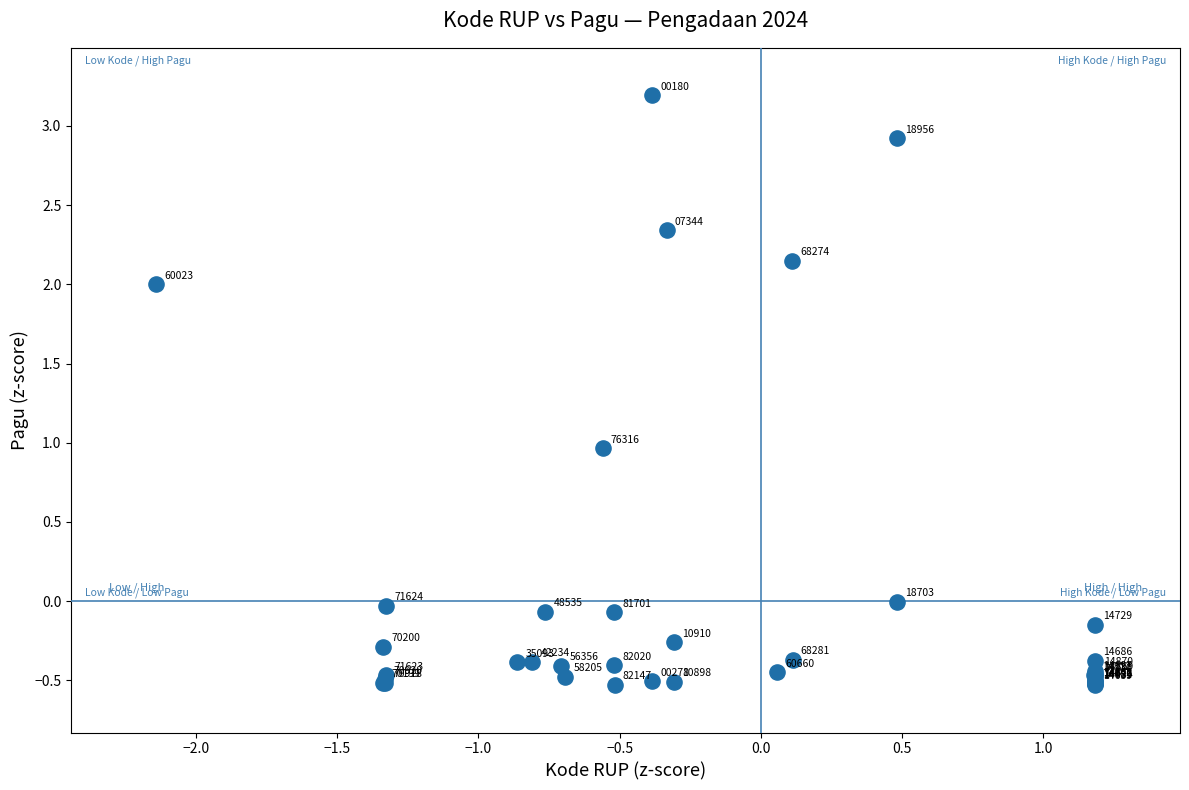

What Y value in the scatter plot is closest to 1?

1.0